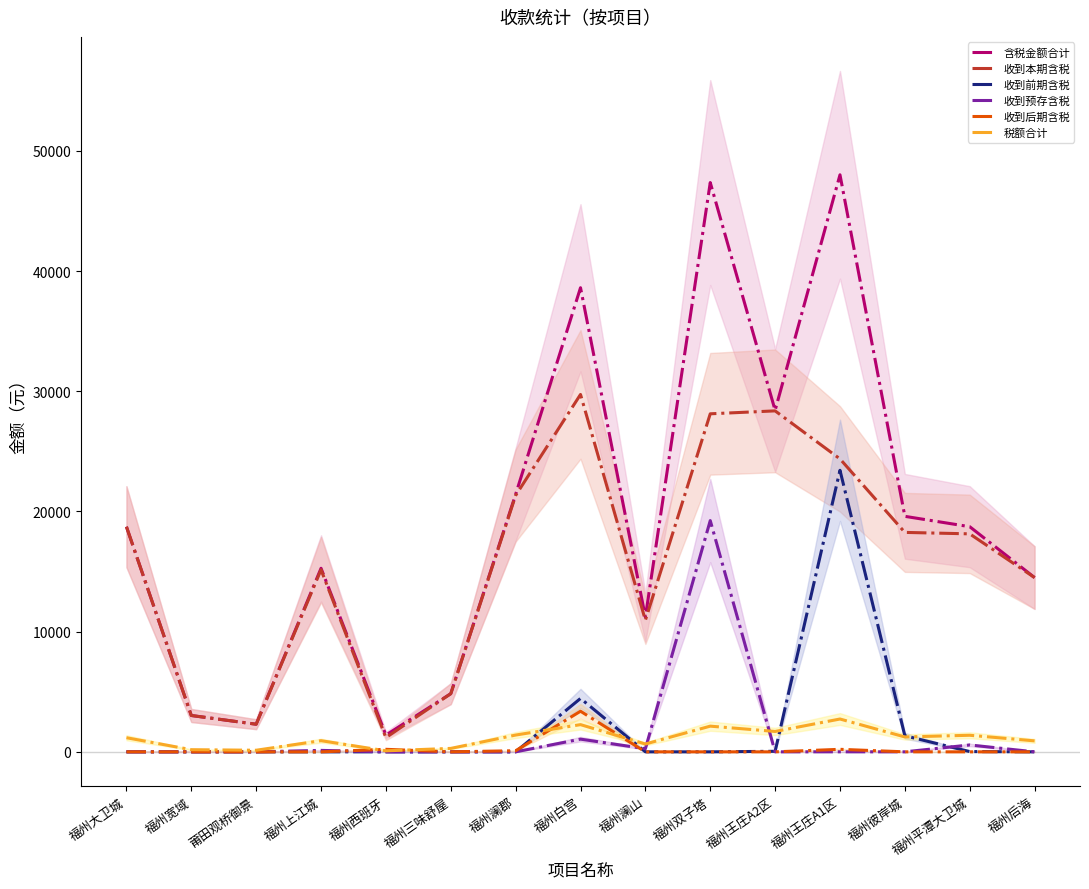

Reading left to right, what are all the values shown in this chart?

含税金额合计: 18727.8	3023.5	2297.3	15269.7	1394.2	4838.1	21420.8	38610.1	11207.2	47358.4	28410.1	48003.4	19591.9	18729.7	14494.5
收到本期含税: 18727.8	3023.5	2297.3	15149.0	1184.2	4838.1	21328.3	29731.8	10945.8	28120.7	28364.7	24369.4	18254.5	18134.3	14494.5
收到前期含税: 0.0	0.0	0.0	0.0	0.0	0.0	0.0	4442.8	0.0	0.0	45.4	23421.5	1337.1	22.5	0.0
收到预存含税: 0.0	0.0	0.0	120.6	0.0	0.0	0.0	1057.2	261.5	19237.8	0.0	2.6	0.3	572.9	0.0
收到后期含税: 0.0	0.0	0.0	0.0	210.0	0.0	92.6	3378.4	0.0	0.0	0.0	210.0	0.0	0.0	0.0
税额合计: 1174.5	178.8	132.9	928.9	84.1	286.1	1396.0	2263.4	651.5	2136.9	1695.7	2730.7	1238.8	1378.7	913.1